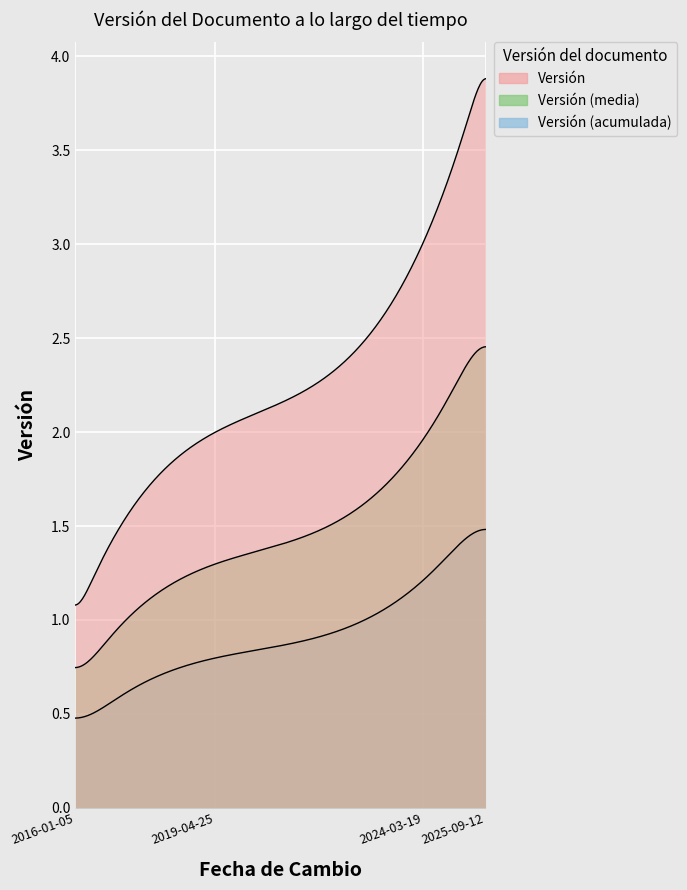

Which has a higher value, 2024-03-19 or 2019-04-25?

2024-03-19